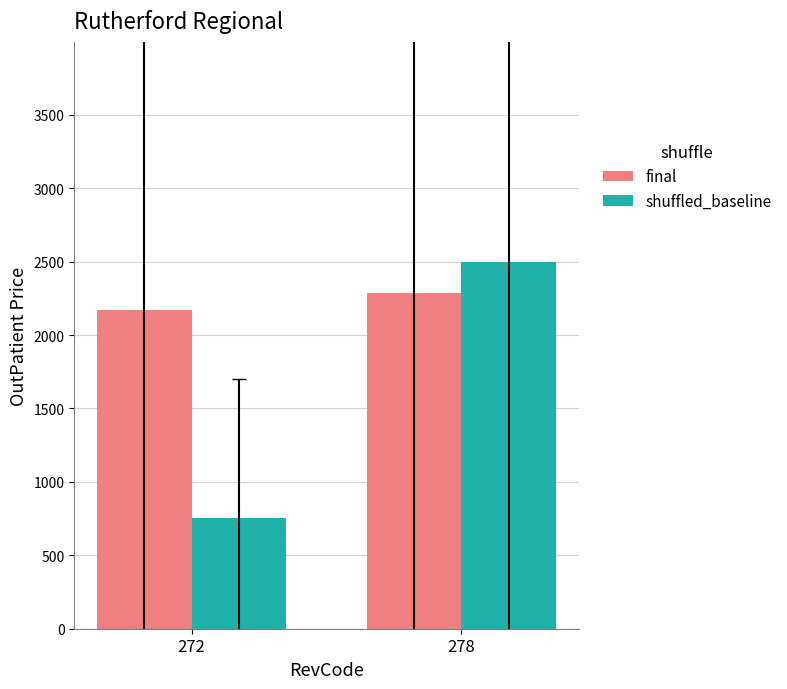

At how many categories does at least one series exceed 1139?

2